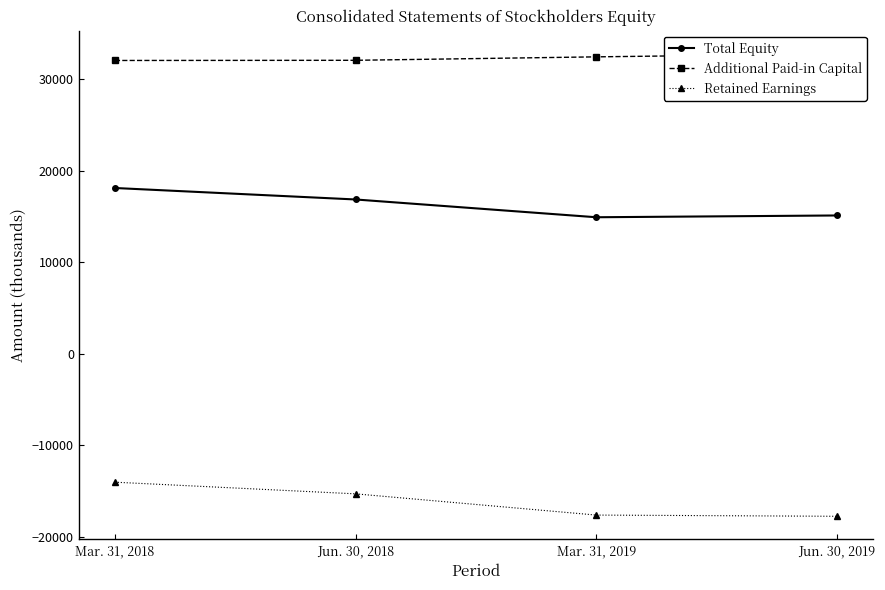

Which series has the largest total across all categories?

Additional Paid-in Capital